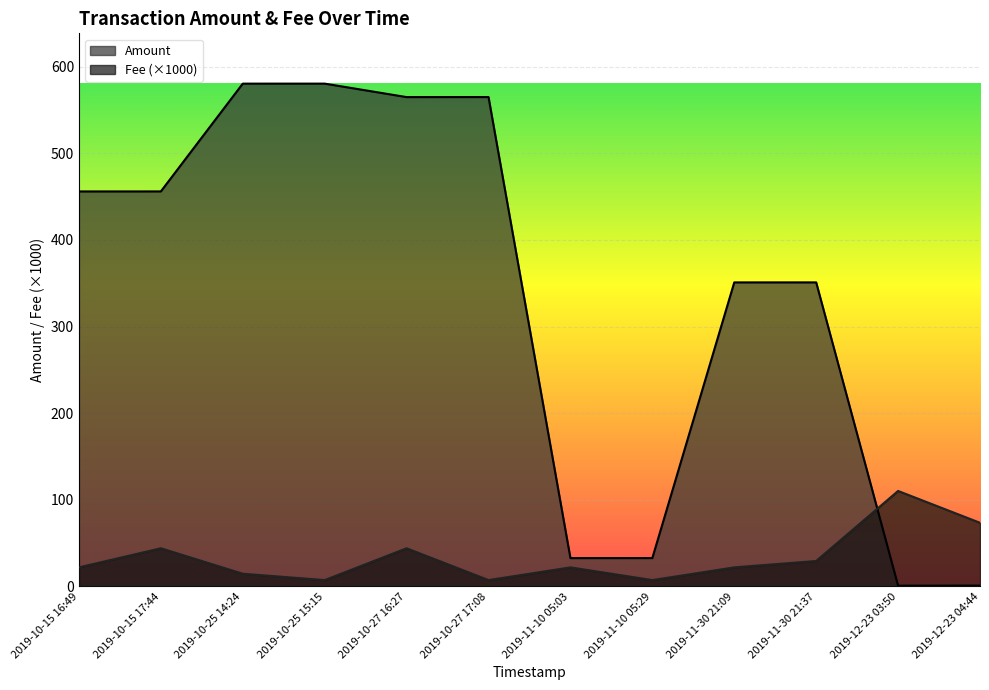

Which series has the widest spread of values?

Amount